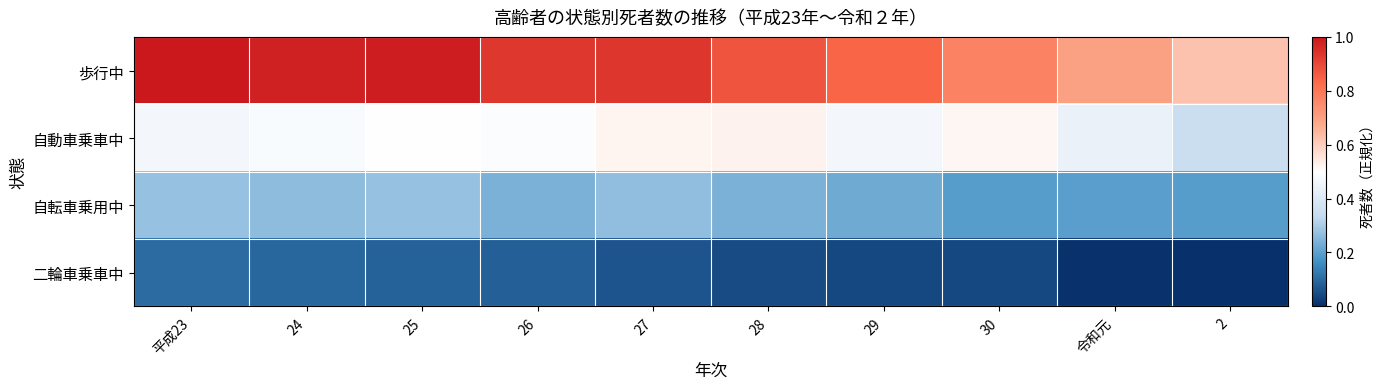

Which series changed the most between 25 and 29?

歩行中